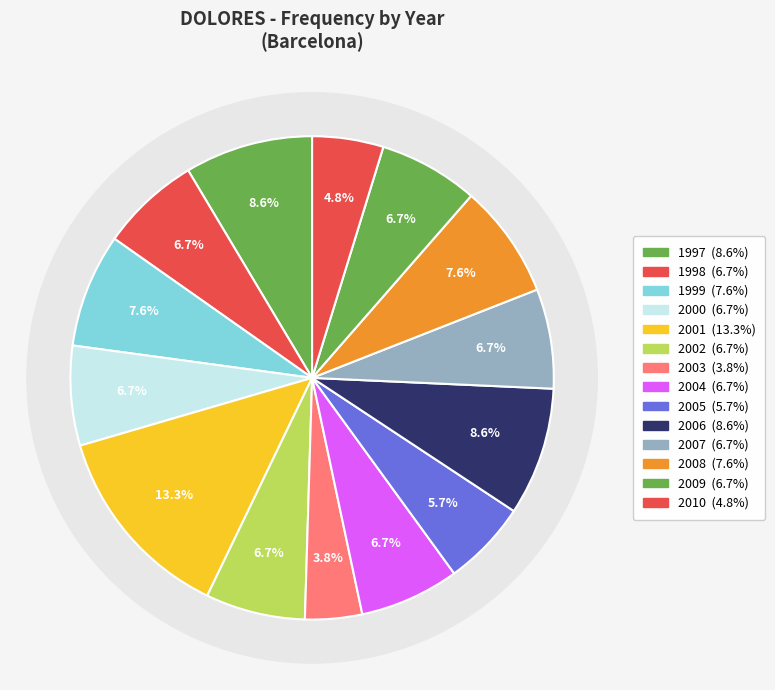

What is the largest slice in the pie chart?

2001